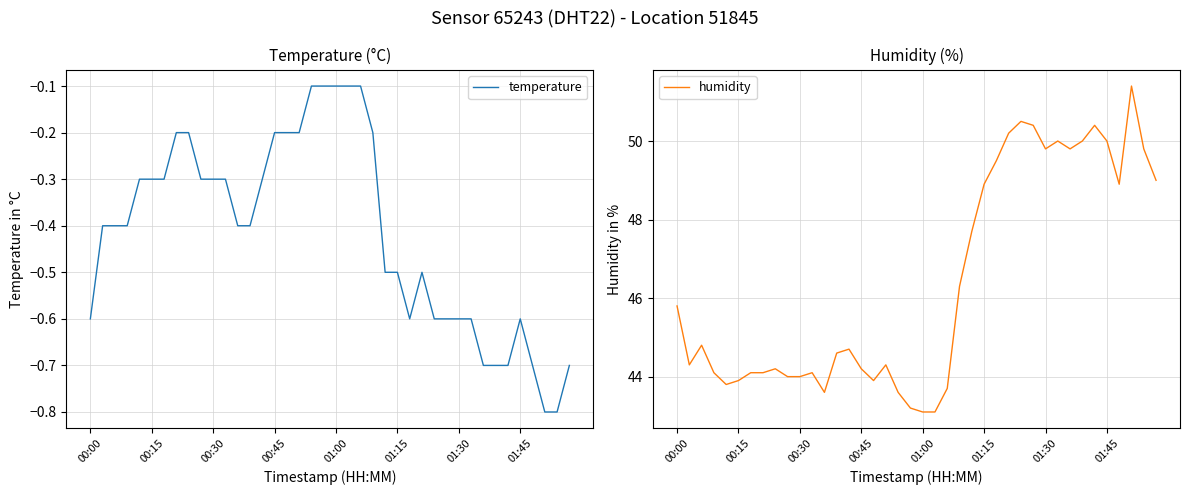

The temperature series shows -0.9 at 00:00. True or false?

False